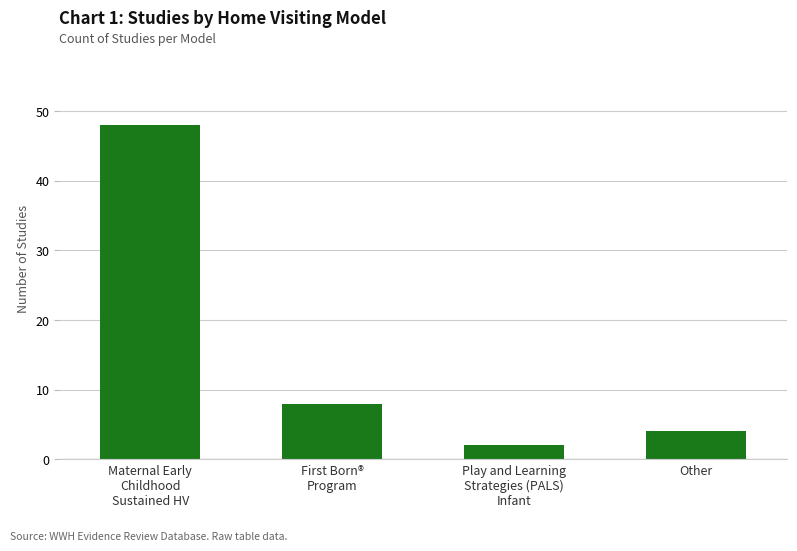

How many values are below 8?

2